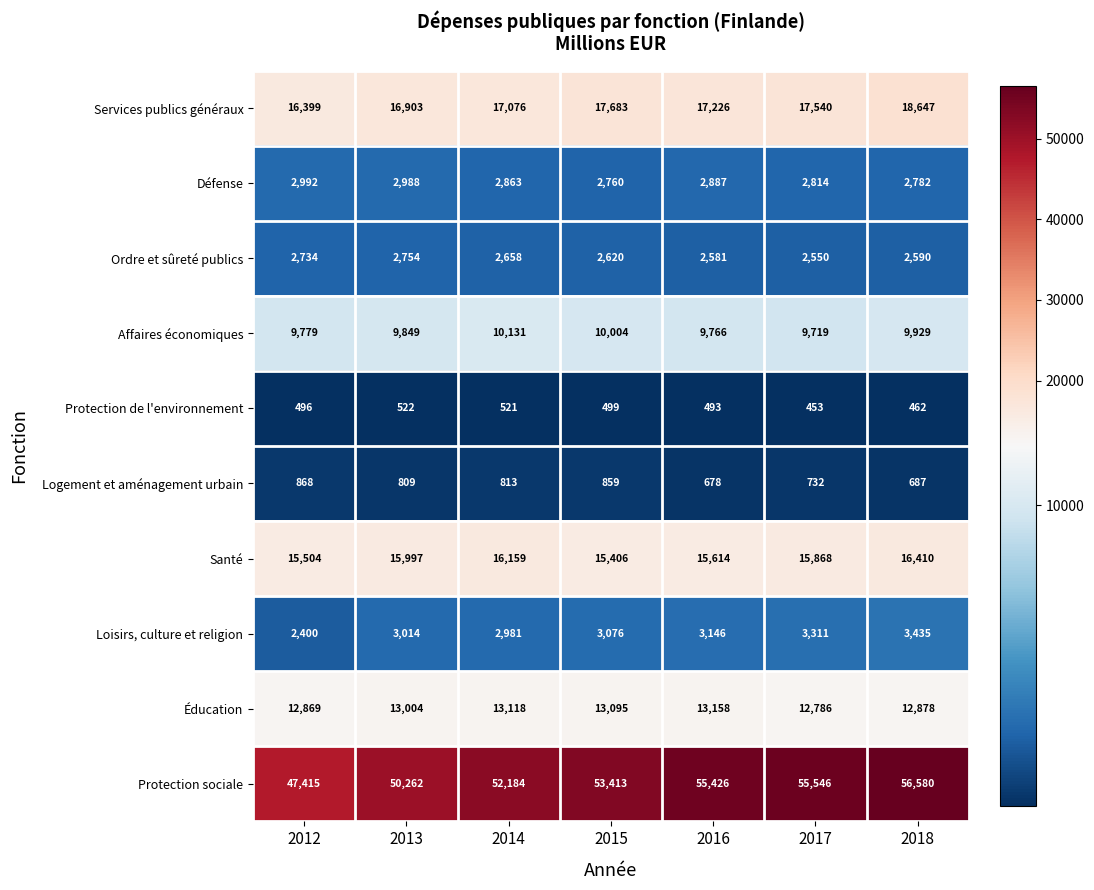

The value of Services publics généraux at 2016 is 17226. True or false?

True